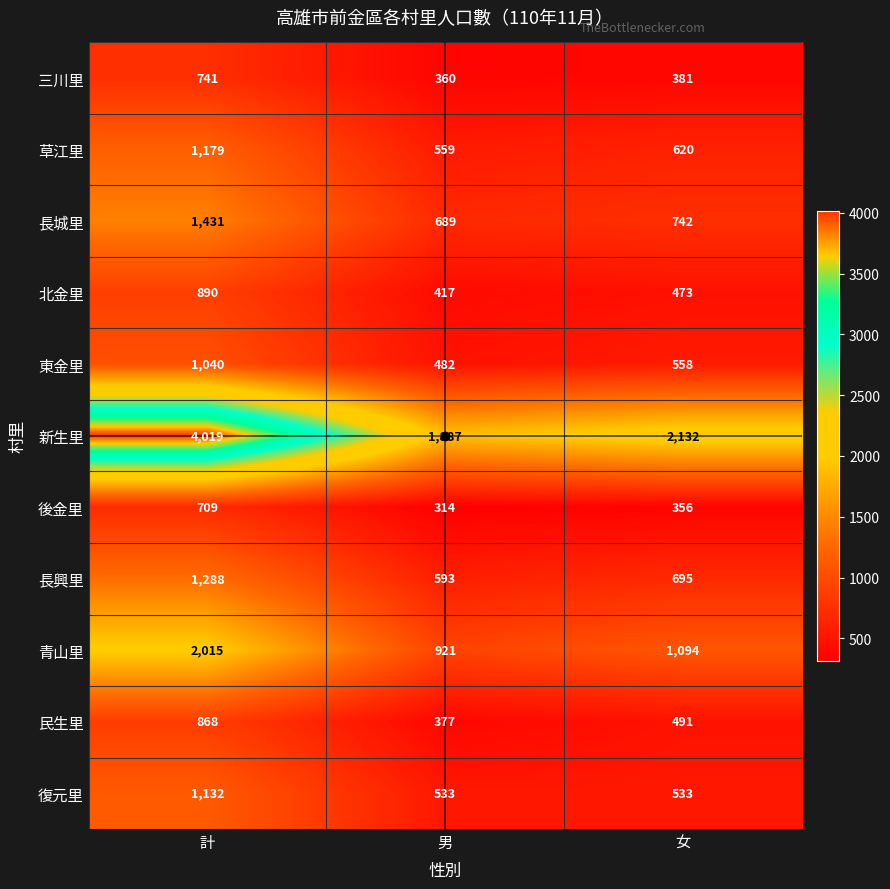

What is the difference between the 北金里 values at 男 and 計?

473